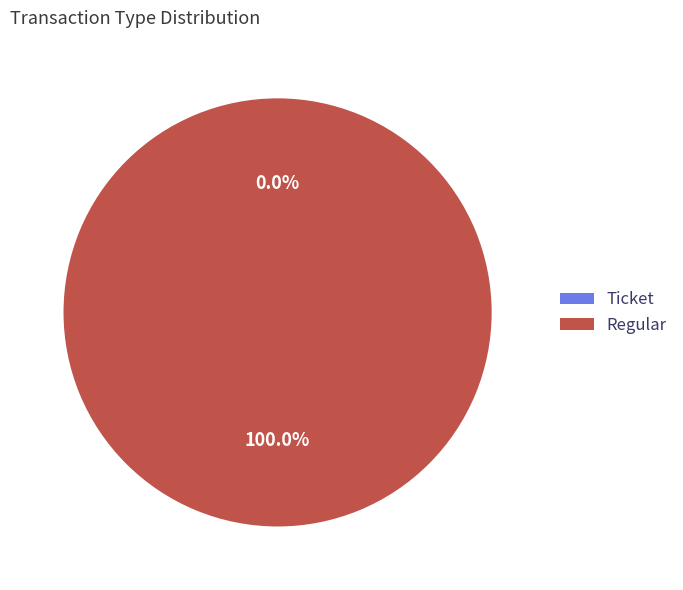

To the nearest percent, what portion does Regular represent?

100%